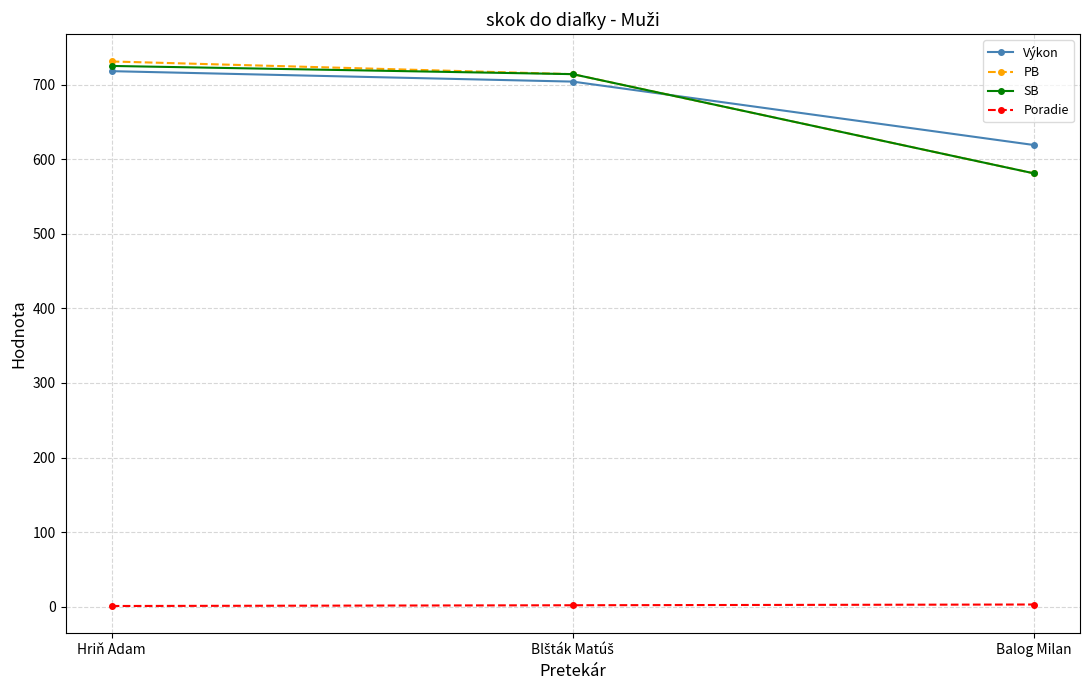

The value of Výkon at Balog Milan is 210. True or false?

False